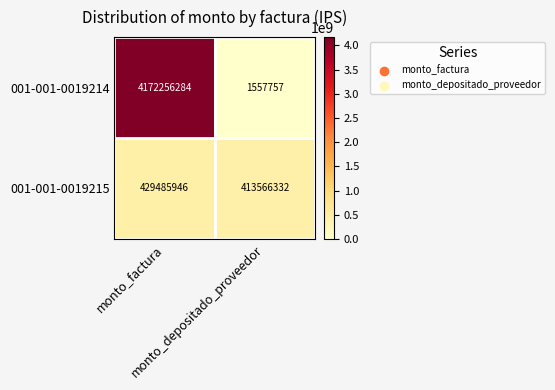

What is the average value of the 001-001-0019215 series?

421526139